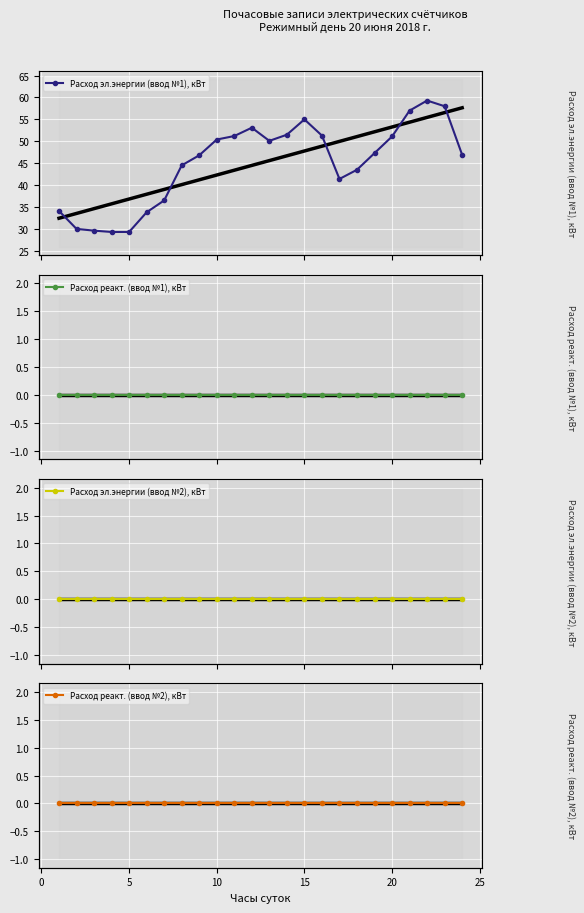

The value of Расход эл.энергии (ввод №2), кВт at 5 is 0.0. True or false?

True